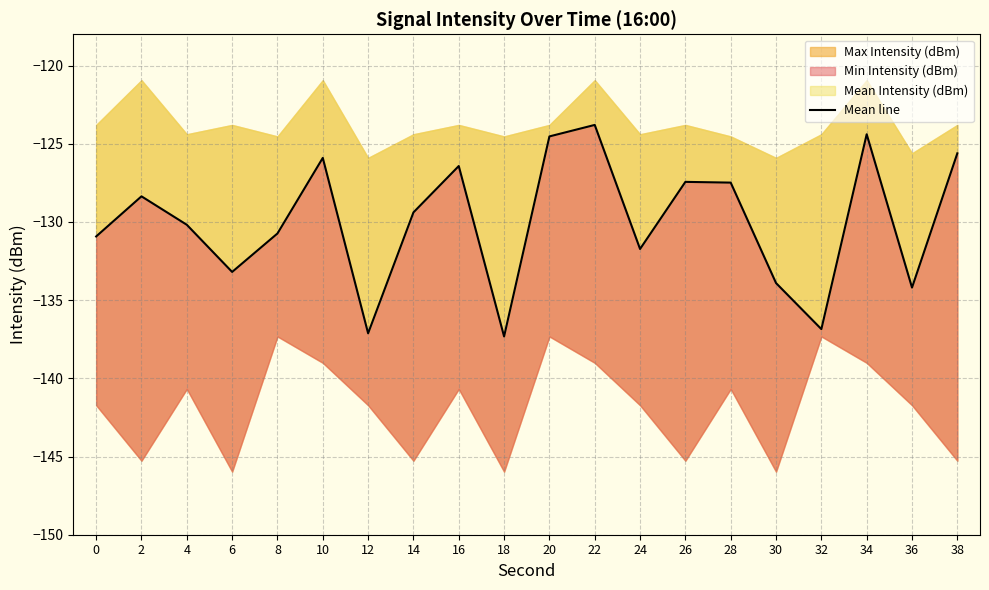

What is the approximate value at 18?

-137.3